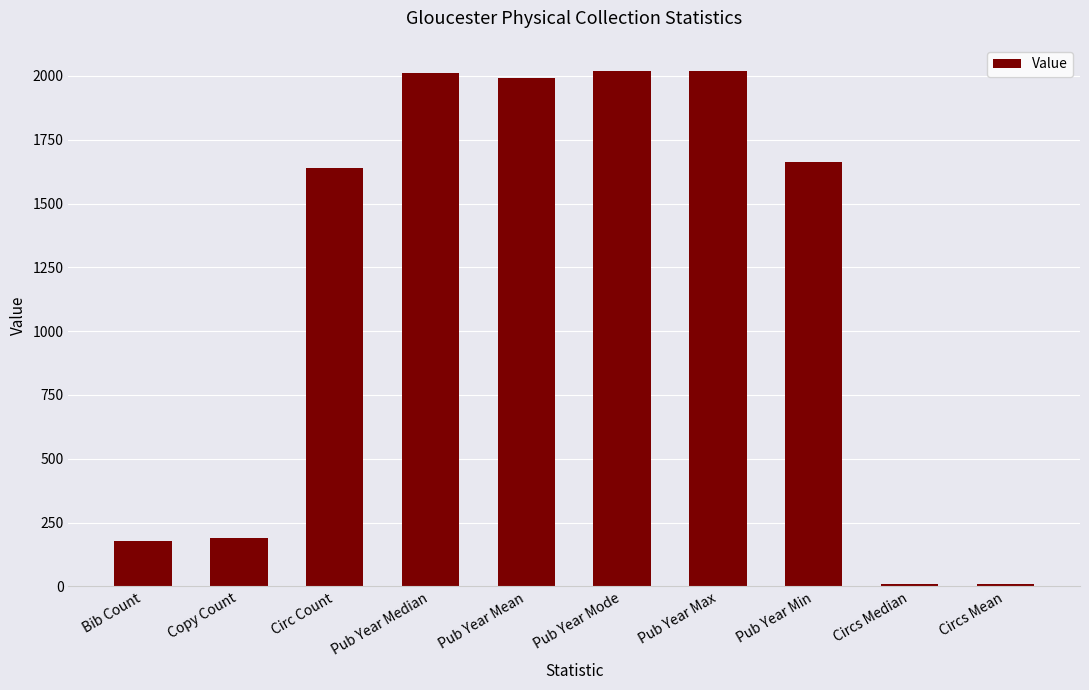

How many distinct data groups are displayed?

1